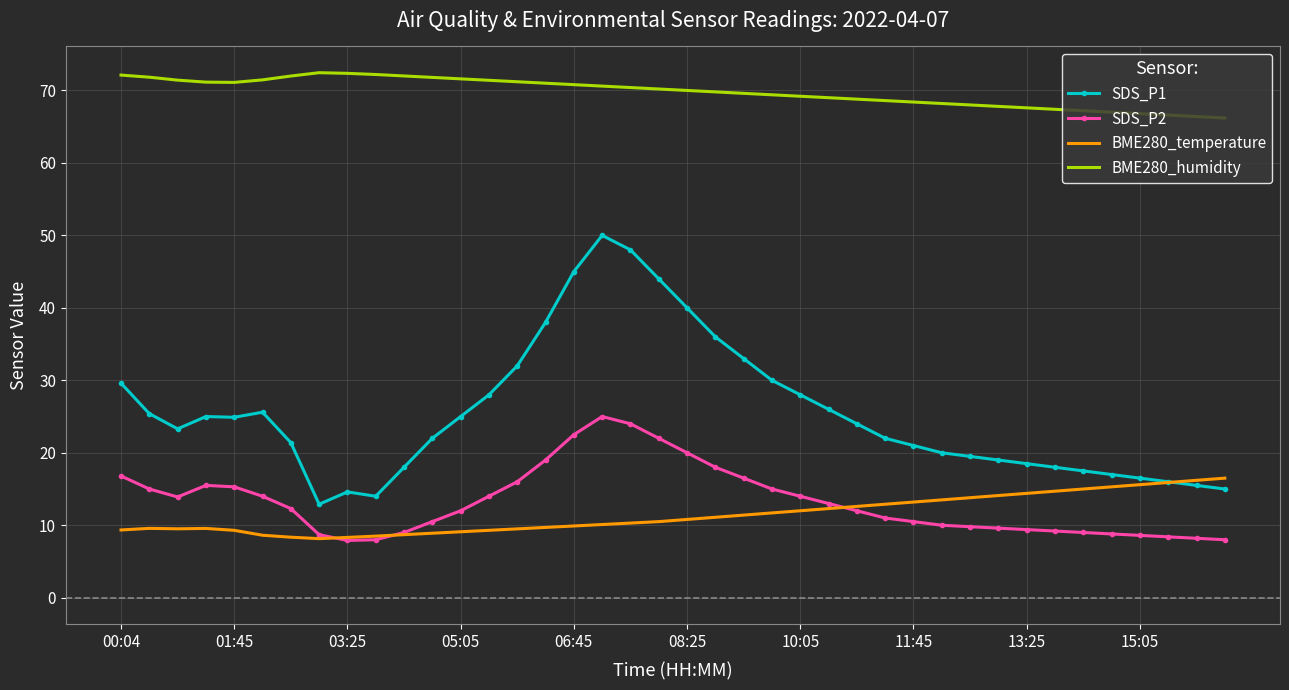

Which series has the largest total across all categories?

BME280_humidity